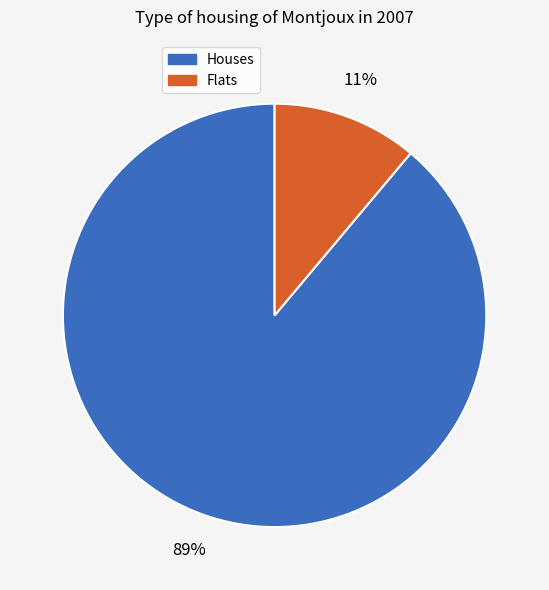

Does any single category account for the majority?

Yes